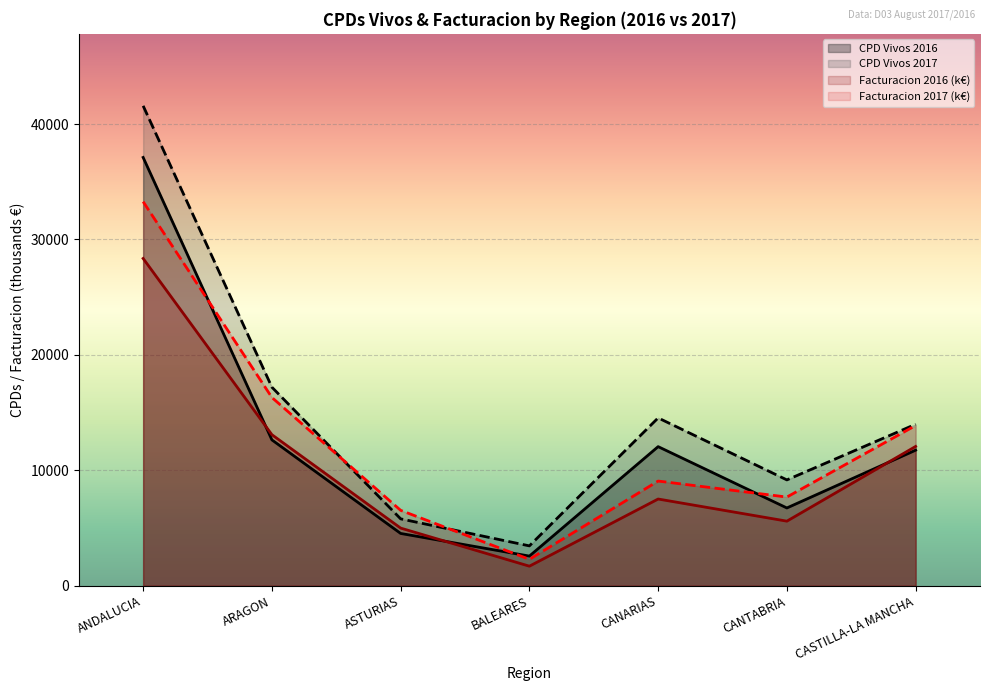

Rank the series by their maximum value, from highest to lowest.

CPD Vivos 2017, CPD Vivos 2016, Facturacion 2017 (k€), Facturacion 2016 (k€)